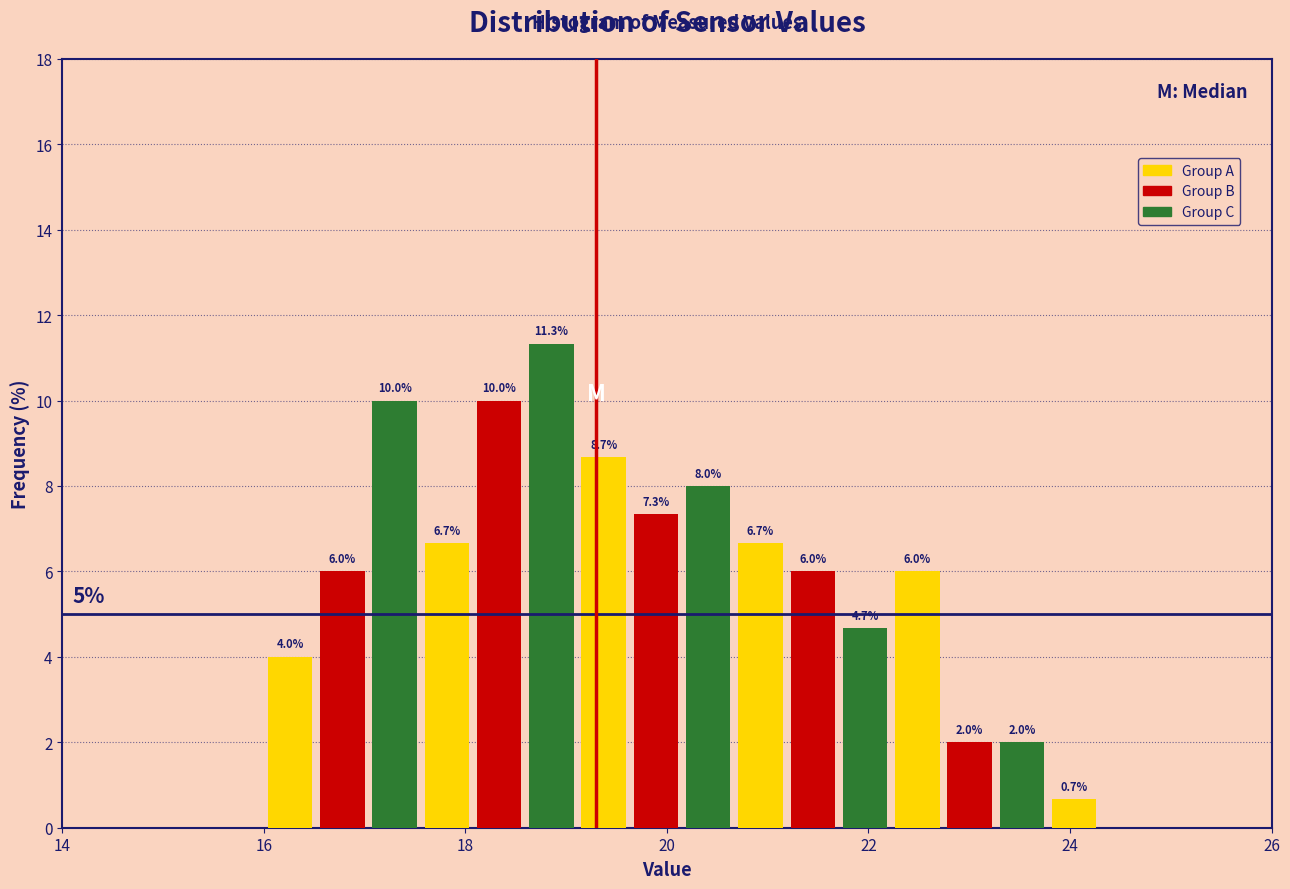

Read against the x-axis, roughly where is the centre of the tallest bar?

18.8